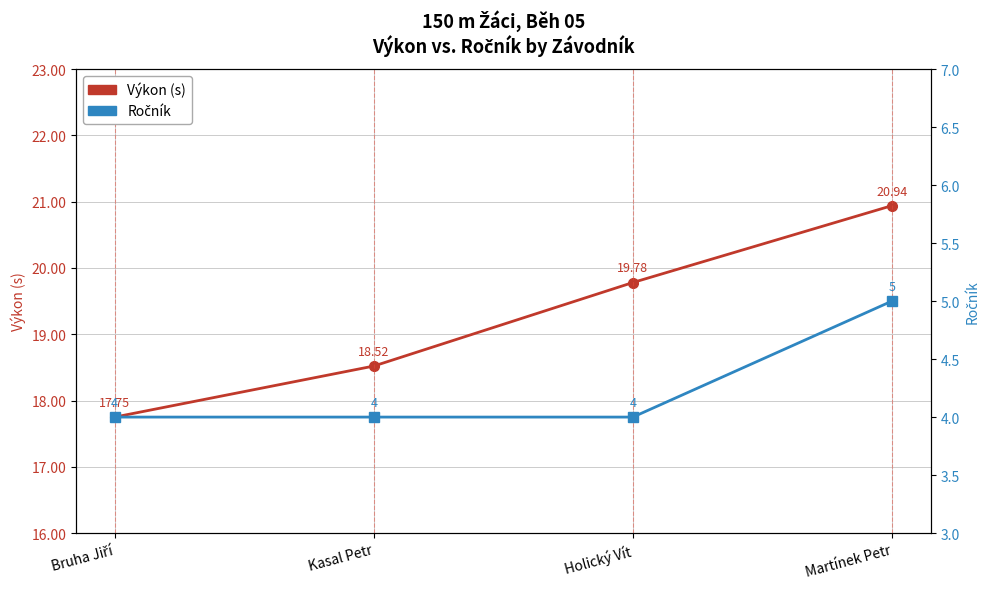

Does the chart display data point markers on the line(s)?

Yes